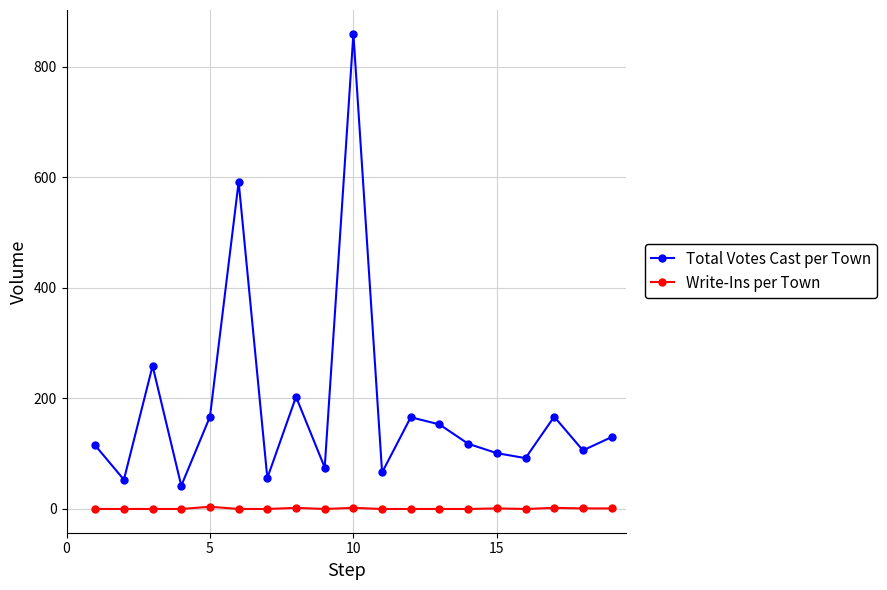

What is the difference between the maximum and minimum values in the Total Votes Cast per Town series?

818